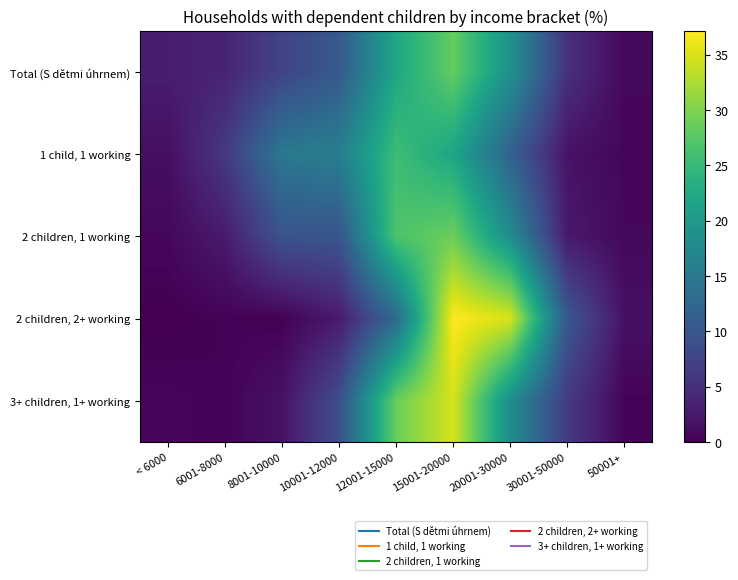

Reading right to left, list all the values displayed in this chart.

Total (S dětmi úhrnem): 50001+=0.8	30001-50000=5.2	20001-30000=18.8	15001-20000=28.4	12001-15000=22.1	10001-12000=10.5	8001-10000=7.5	6001-8000=3.8	< 6000=3.0
1 child, 1 working: 50001+=0.6	30001-50000=1.9	20001-30000=11.6	15001-20000=21.9	12001-15000=25.6	10001-12000=15.9	8001-10000=15.0	6001-8000=6.2	< 6000=1.4
2 children, 1 working: 50001+=0.8	30001-50000=2.6	20001-30000=18.1	15001-20000=28.8	12001-15000=26.8	10001-12000=9.9	8001-10000=9.6	6001-8000=2.8	< 6000=0.7
2 children, 2+ working: 50001+=1.6	30001-50000=10.2	20001-30000=35.0	15001-20000=37.2	12001-15000=12.8	10001-12000=2.7	8001-10000=0.2	6001-8000=0.3	< 6000=0.0
3+ children, 1+ working: 50001+=0.4	30001-50000=6.3	20001-30000=18.1	15001-20000=34.8	12001-15000=28.8	10001-12000=9.0	8001-10000=1.8	6001-8000=0.3	< 6000=0.6